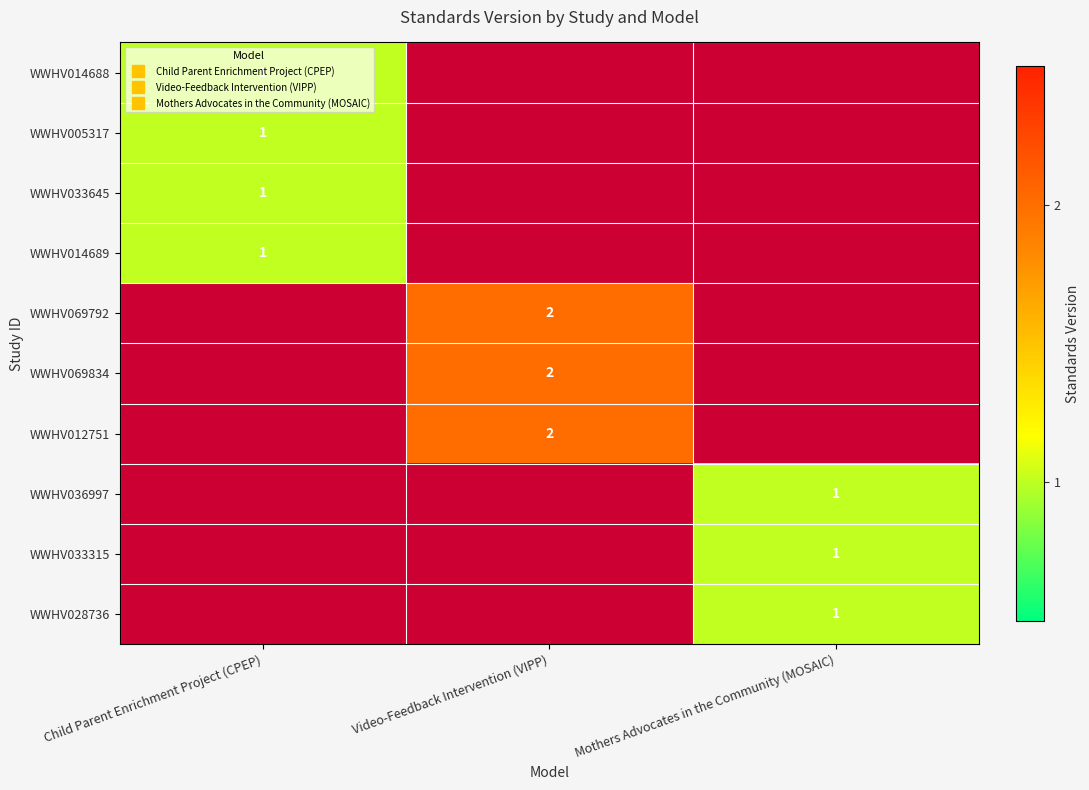

At how many categories does at least one series exceed 1?

1